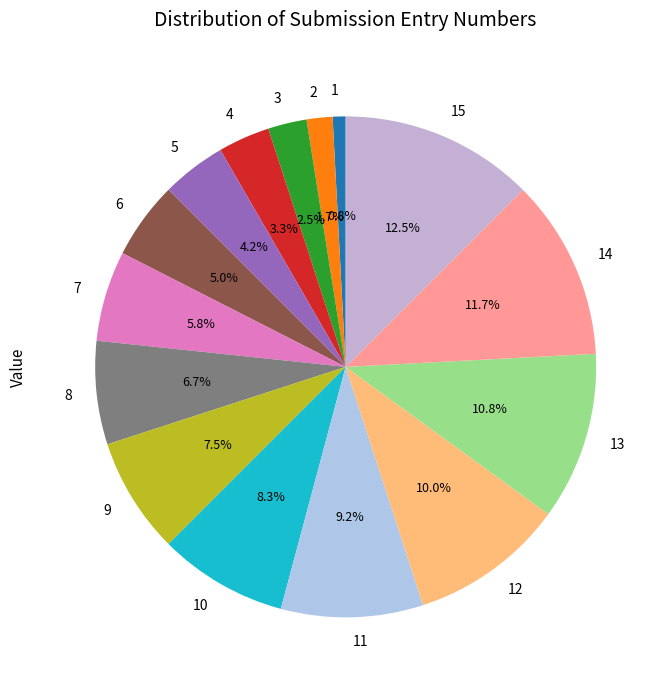

Is there any slice that represents more than half of the pie?

No